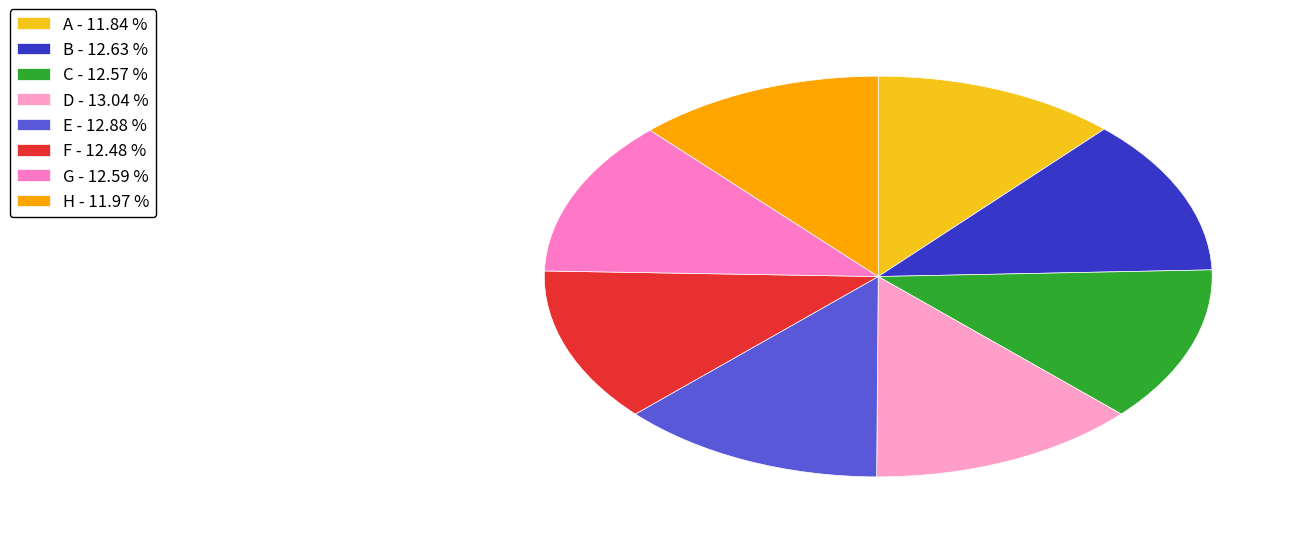

Rank the categories by value from highest to lowest.

D, E, B, G, C, F, H, A